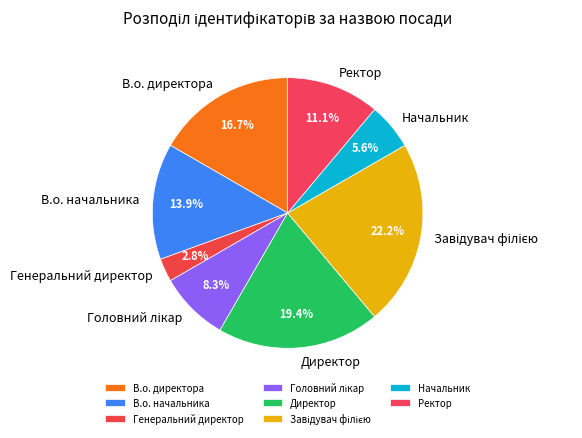

How many slices are in this pie chart?

8